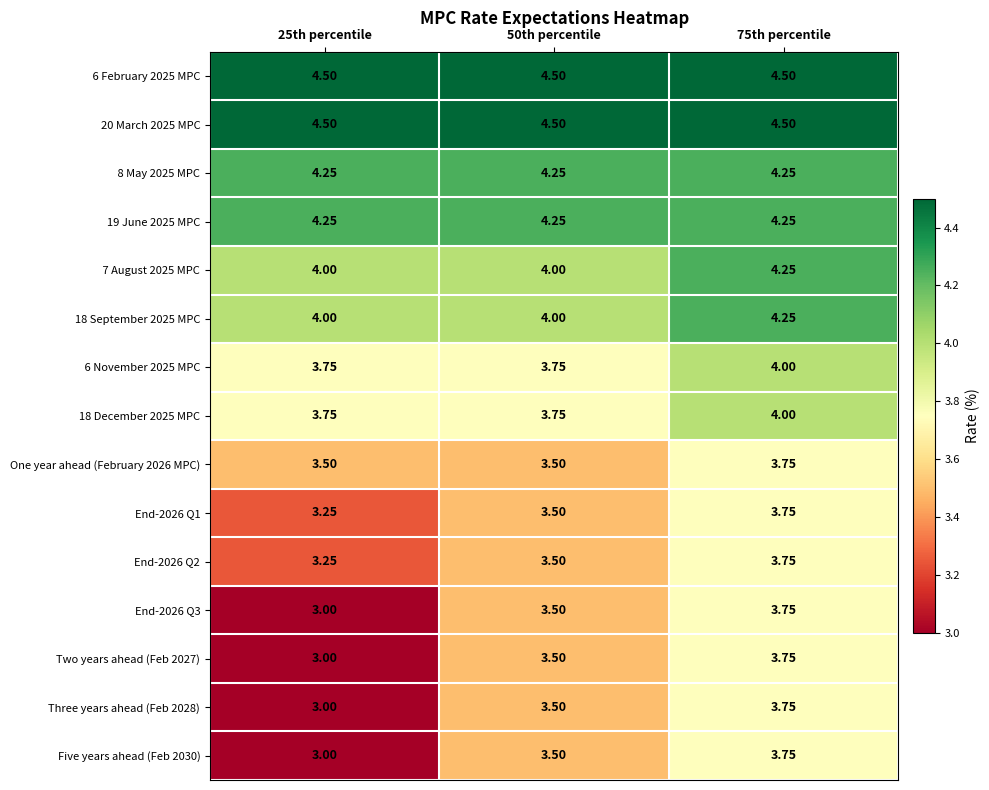

Is the value of End-2026 Q2 at 25th percentile greater than the value of 20 March 2025 MPC at 50th percentile?

No